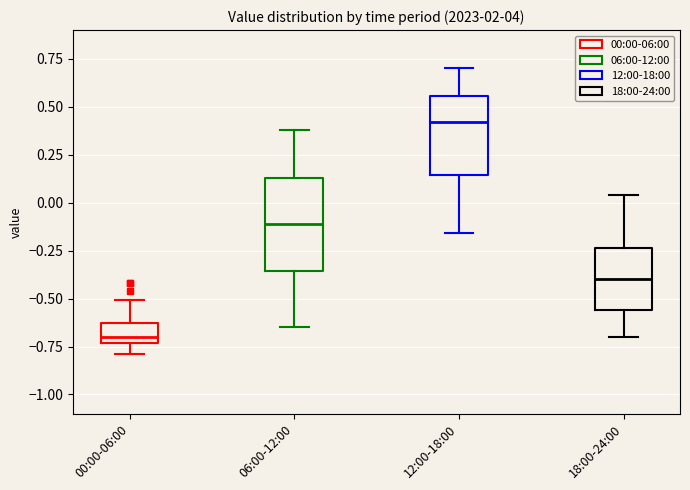

Reading left to right, read every box against the y-axis: the position of its median line, the range the box covers, and the ends of its whiskers. The values are not printed on the chart, so give them approximately, as read against the axis.

00:00-06:00: median -0.70, box -0.75 to -0.65, whiskers -0.80 to -0.50
06:00-12:00: median -0.10, box -0.35 to 0.15, whiskers -0.65 to 0.40
12:00-18:00: median 0.40, box 0.15 to 0.55, whiskers -0.15 to 0.70
18:00-24:00: median -0.40, box -0.55 to -0.25, whiskers -0.70 to 0.05